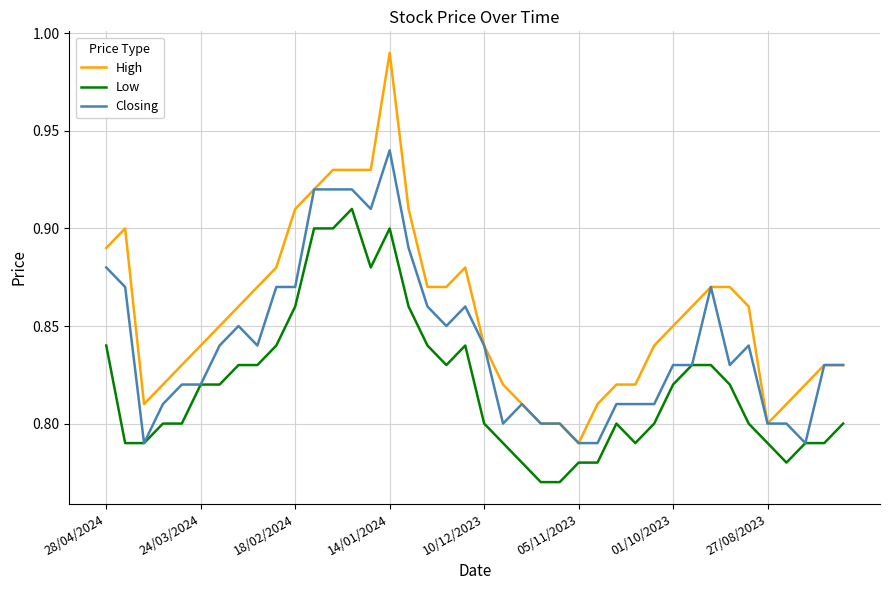

Rank the series by their average value, from highest to lowest.

High, Closing, Low